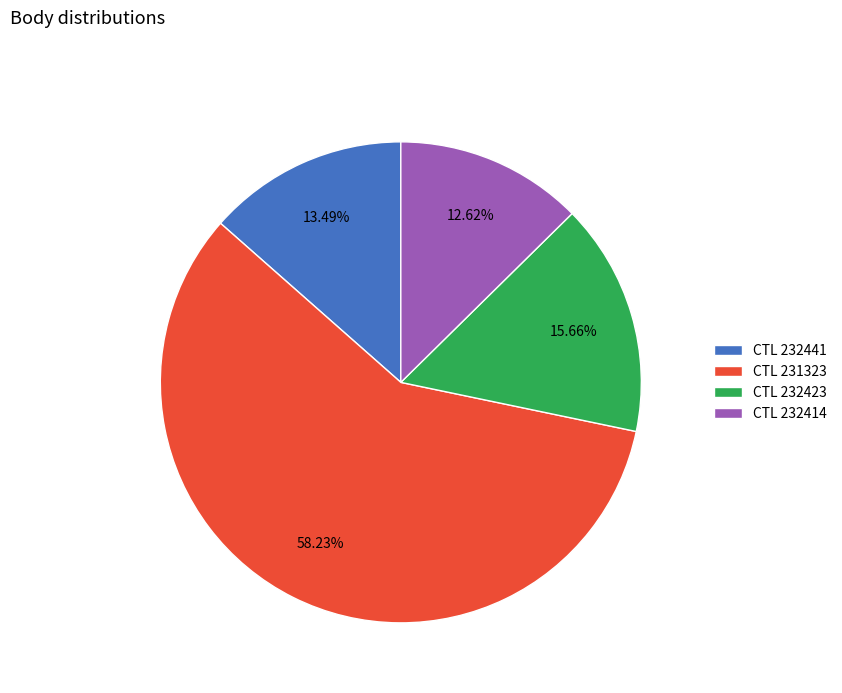

To the nearest percent, what is the average slice percentage?

25%